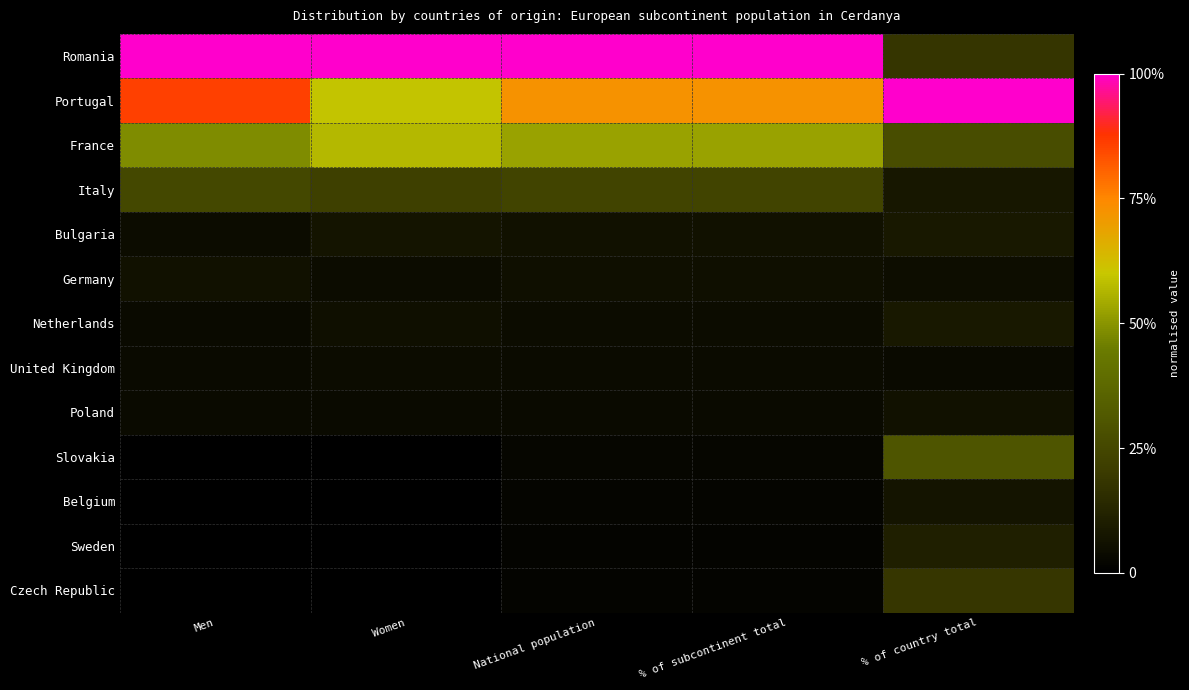

Between % of subcontinent total and % of country total, which is larger?

% of subcontinent total